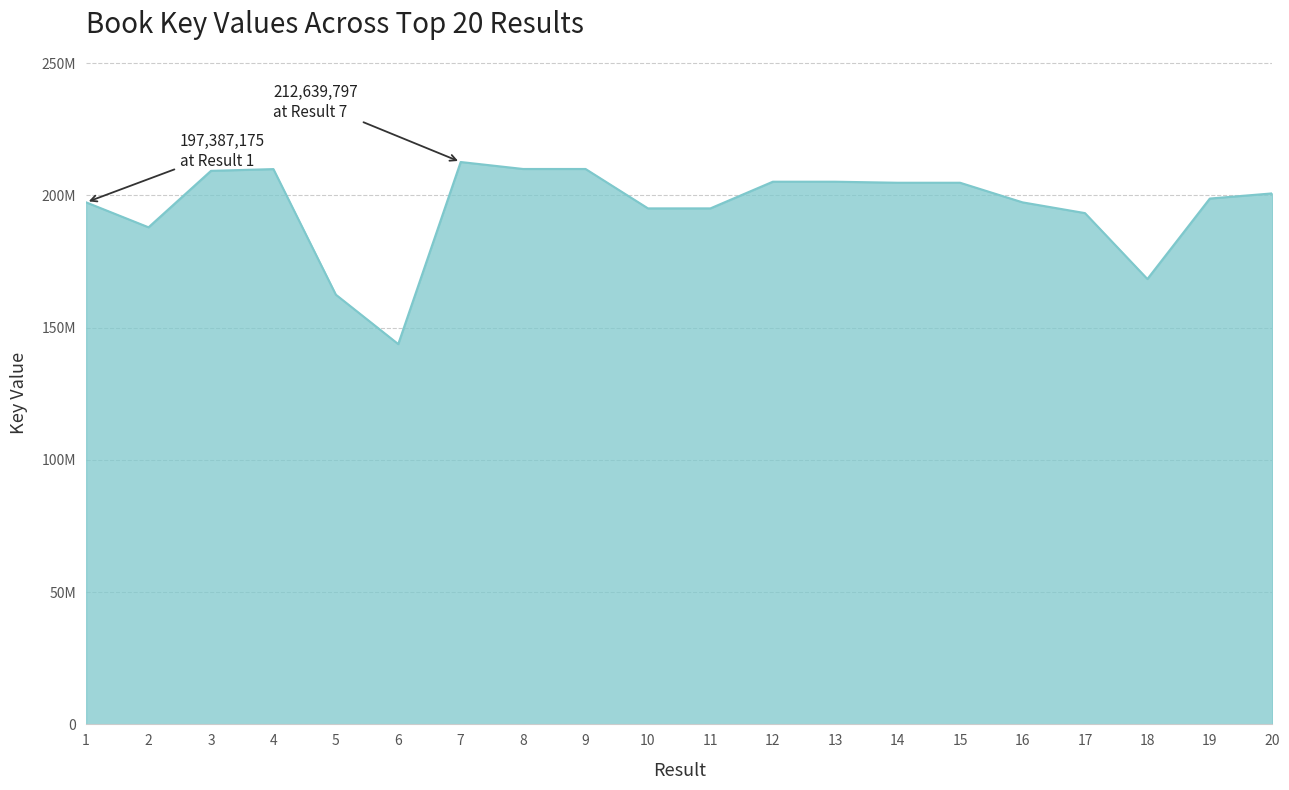

The chart shows a value of 205191486 at 12. True or false?

True